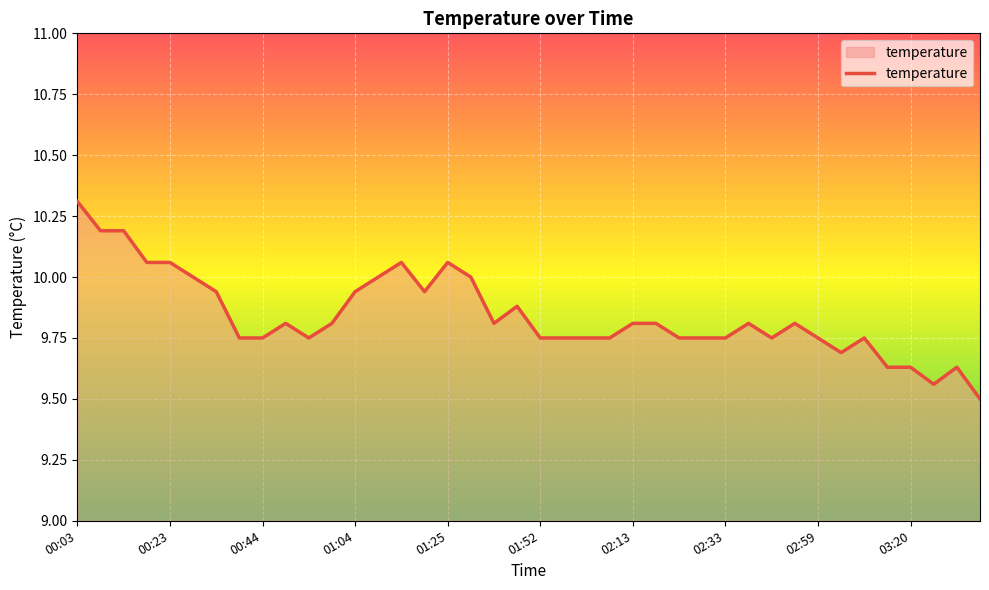

What is the smallest value displayed?

9.5